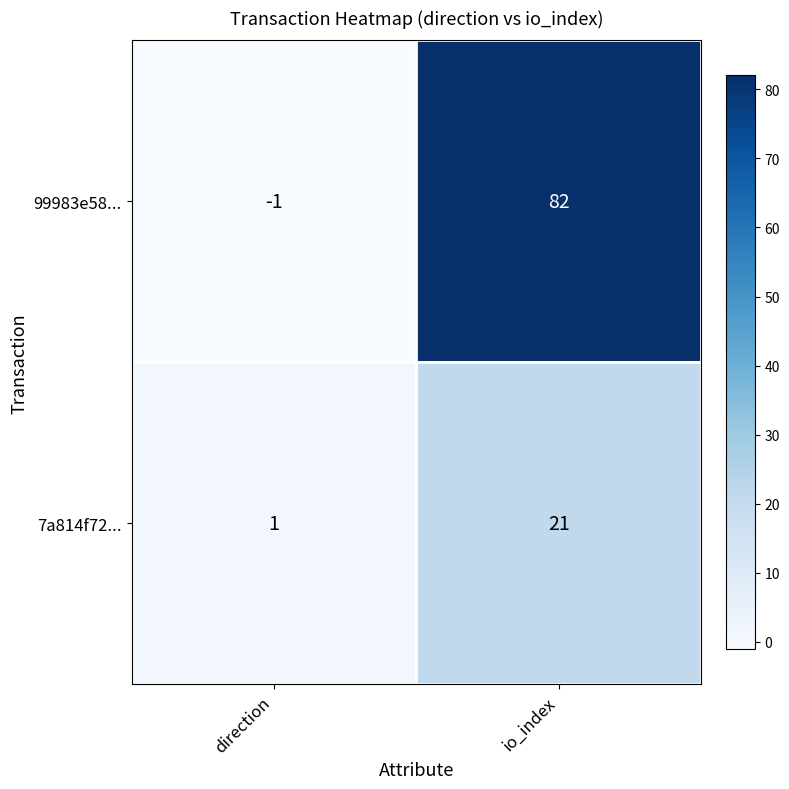

At which category is the sum across all series the highest?

io_index